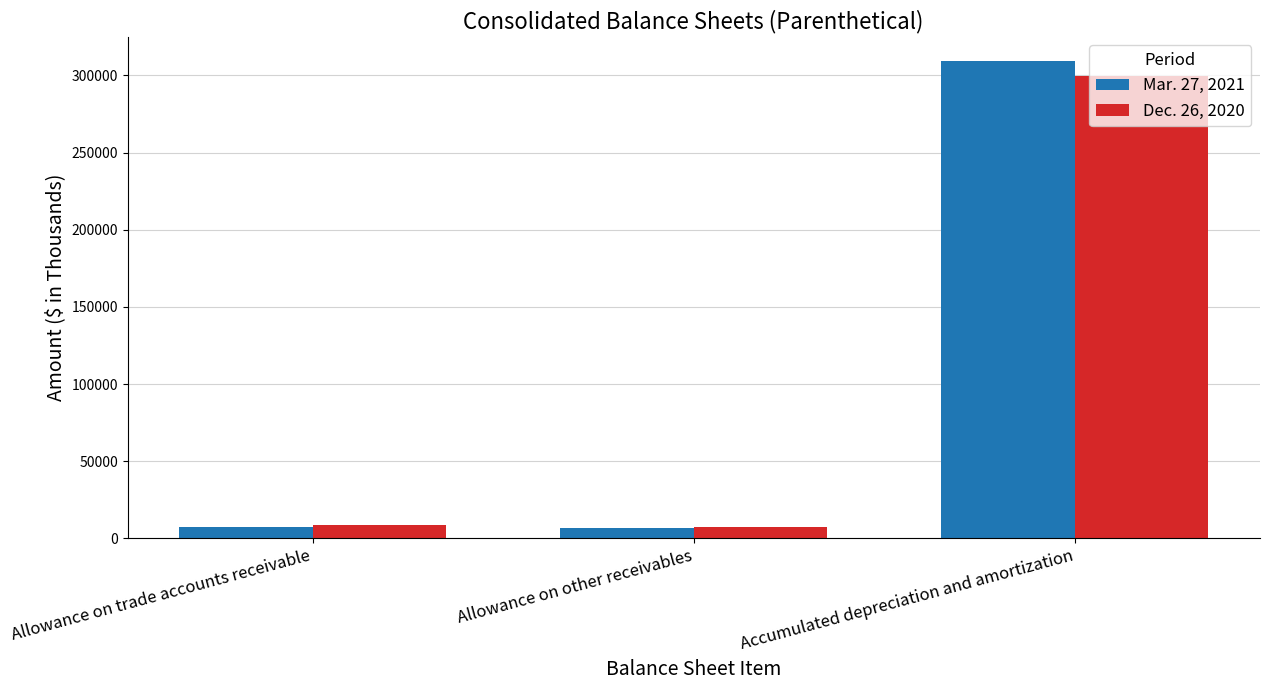

What is the total value across all series at Allowance on other receivables?

13950